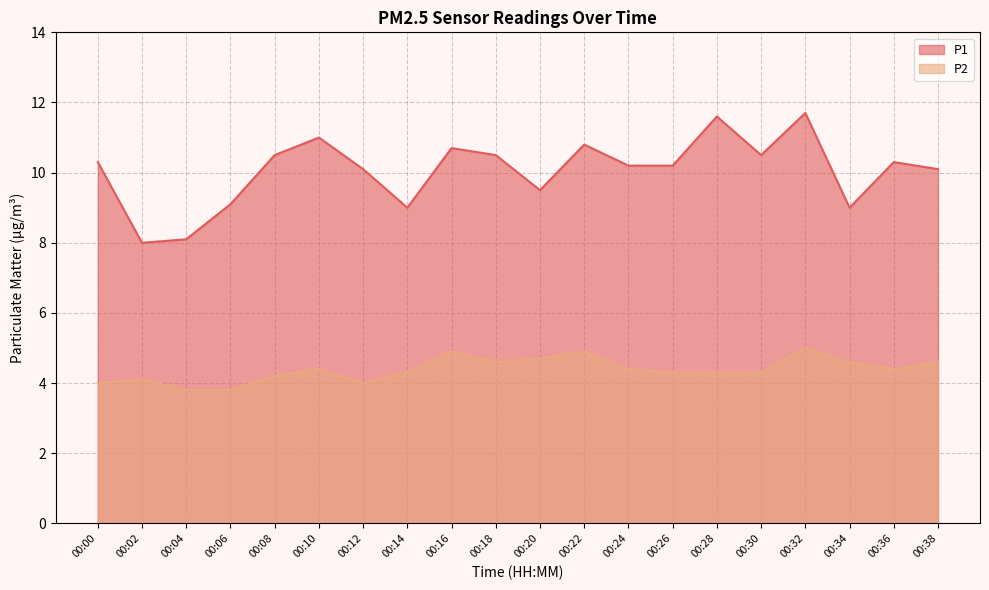

What is the total value across all series at 00:22?

15.7